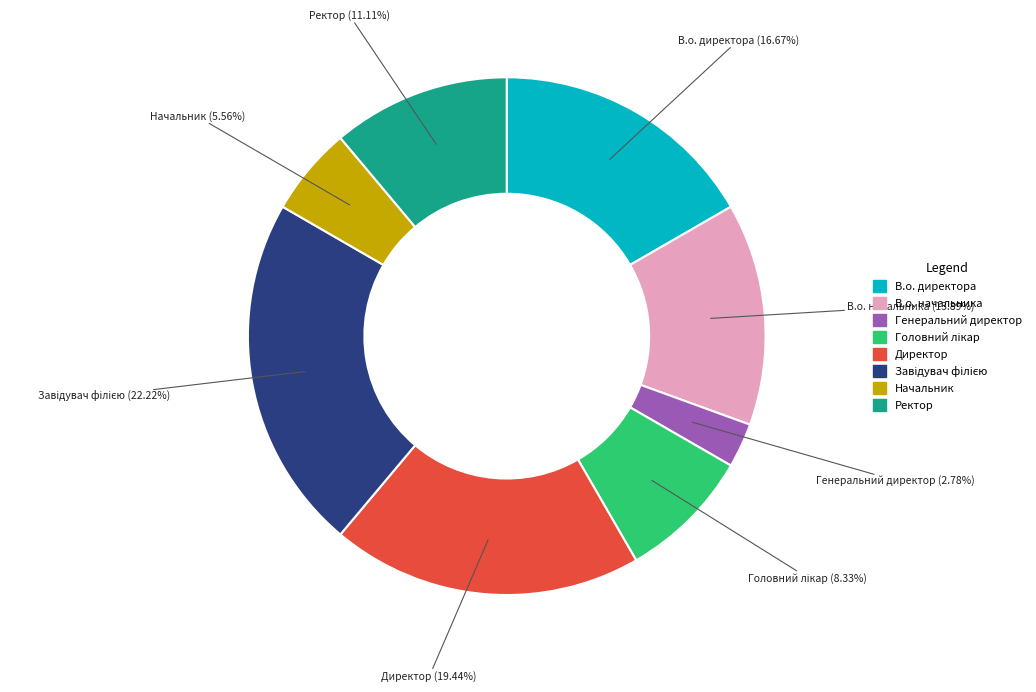

Which slice is the smallest?

Генеральний директор